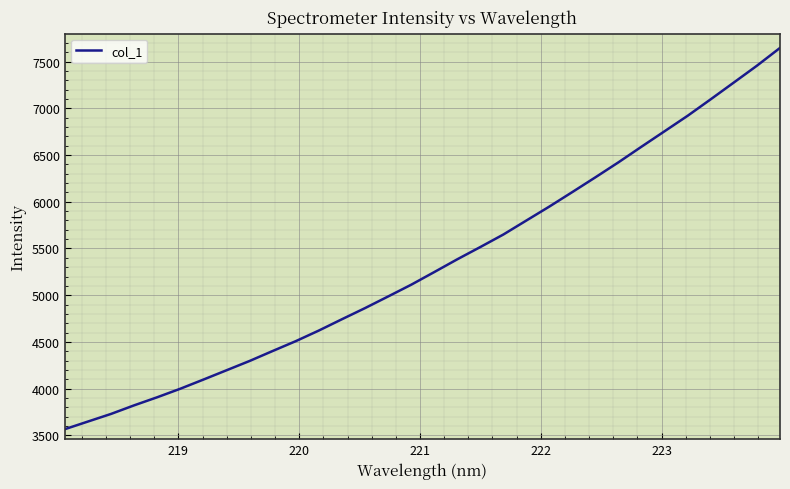

What is the maximum value shown in the chart?

7645.5